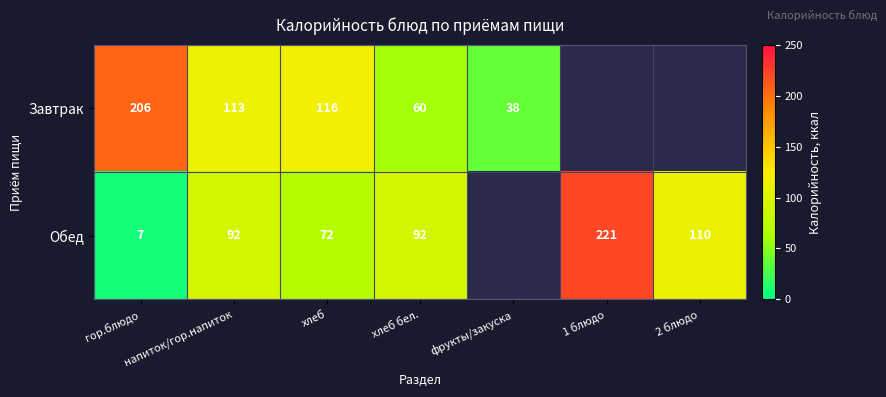

What is the difference between the highest and lowest values at гор.блюдо?

199